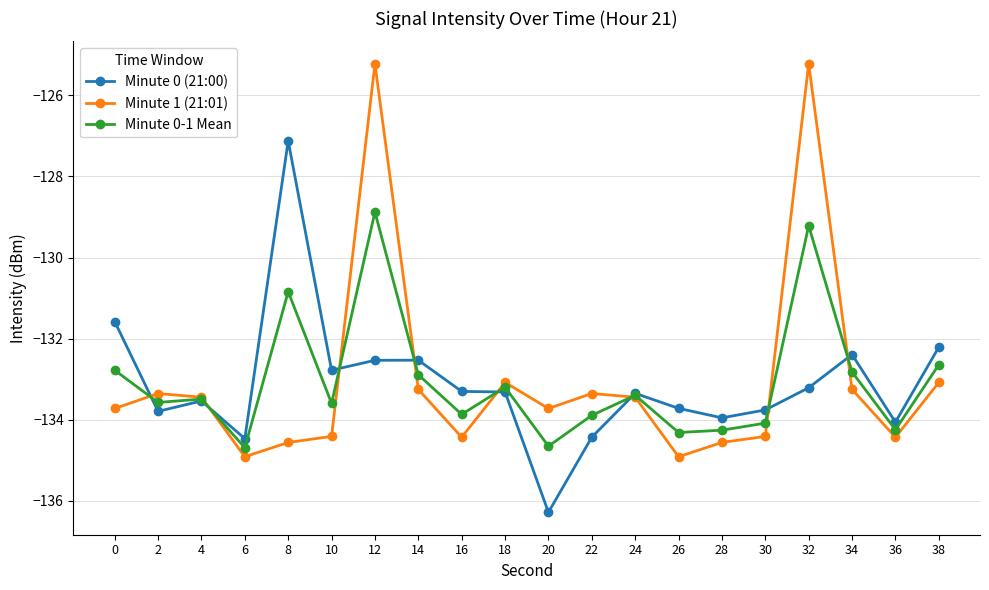

Rank the series at 36 from lowest to highest value.

Minute 1 (21:01), Minute 0-1 Mean, Minute 0 (21:00)